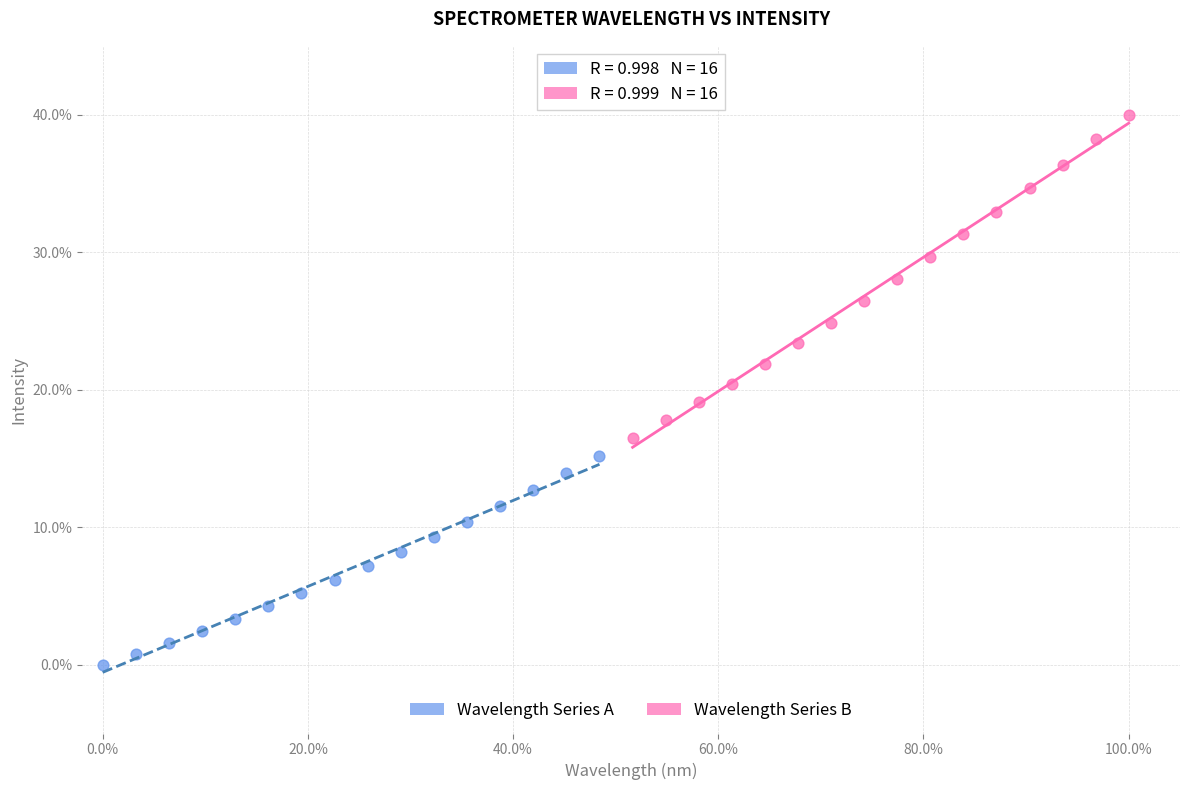

Which series contains the lowest Y value?

Wavelength Series A